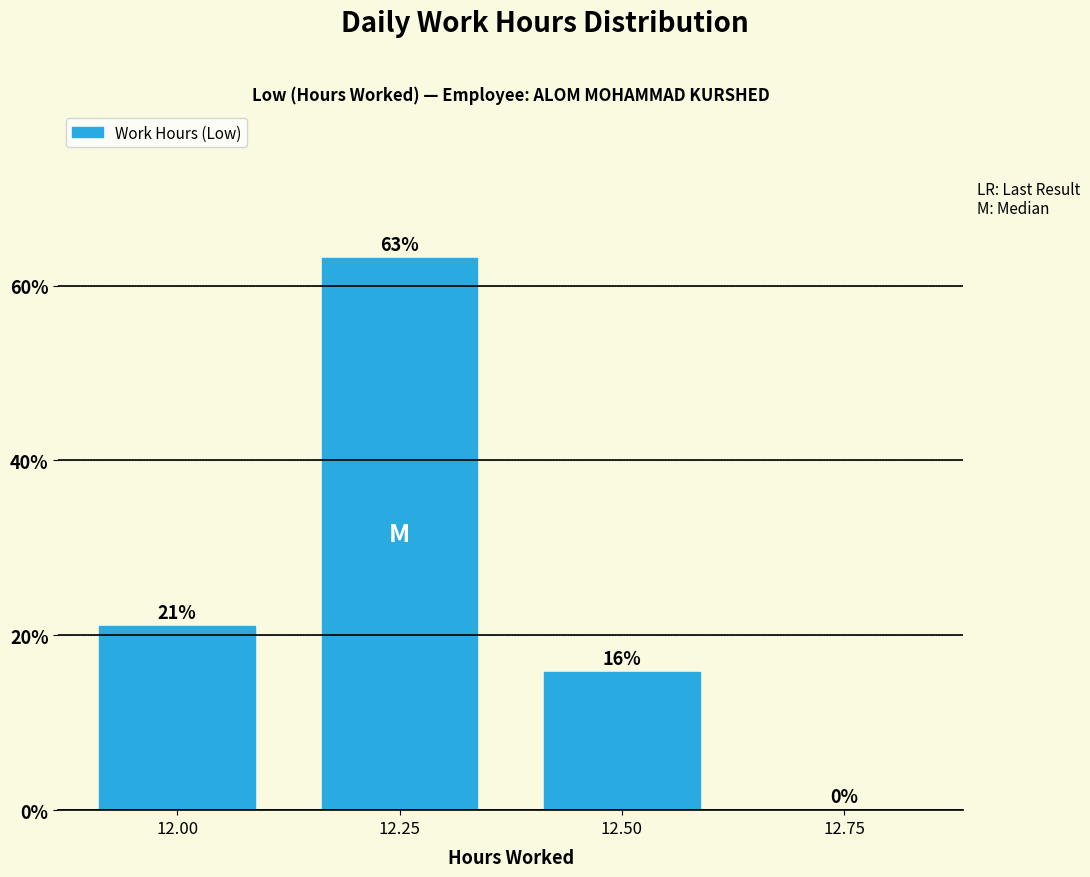

The chart shows a value of 13.8 at 12.25. True or false?

False